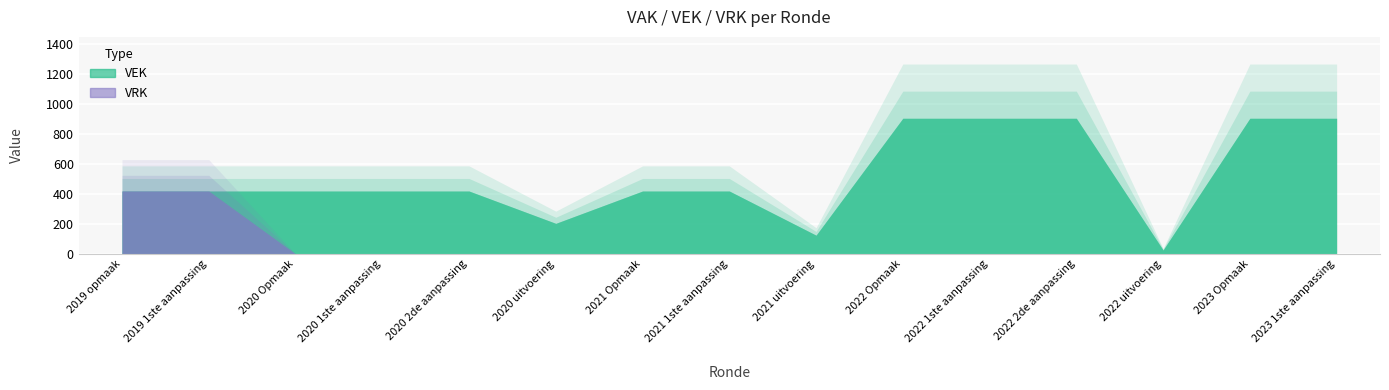

True or false: VEK and VRK cross at least once.

False